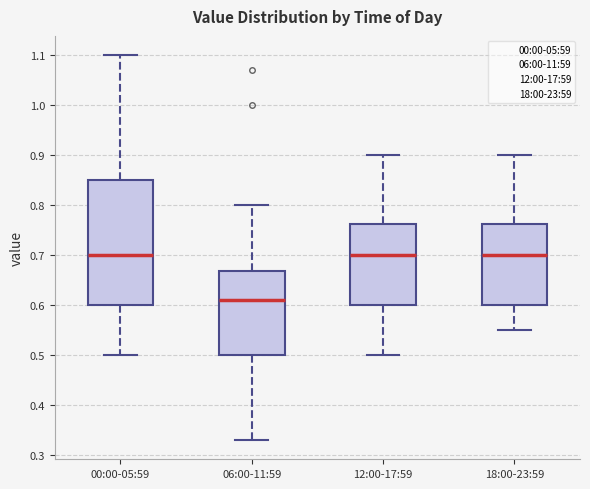

Reading left to right, transcribe this box plot: for each box, give where its median line is, the range the box spans, and where its two whiskers end, as read against the y-axis. The values are not printed on the chart, so give them approximately, as read against the axis.

00:00-05:59: median 0.70, box 0.60 to 0.85, whiskers 0.50 to 1.10
06:00-11:59: median 0.61, box 0.50 to 0.67, whiskers 0.33 to 0.80
12:00-17:59: median 0.70, box 0.60 to 0.76, whiskers 0.50 to 0.90
18:00-23:59: median 0.70, box 0.60 to 0.76, whiskers 0.55 to 0.90